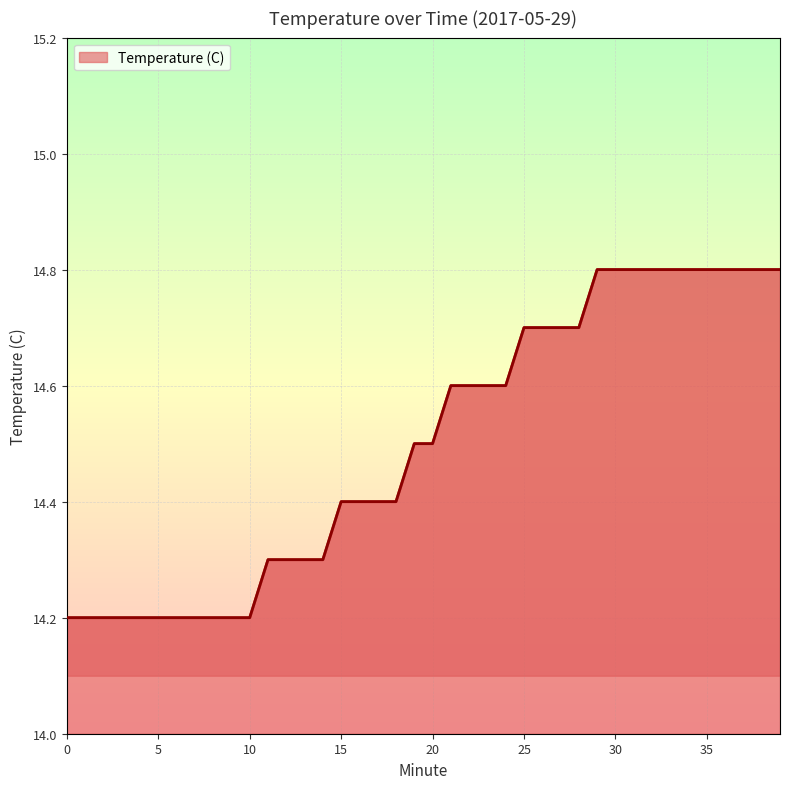

What is the maximum value shown in the chart?

14.8